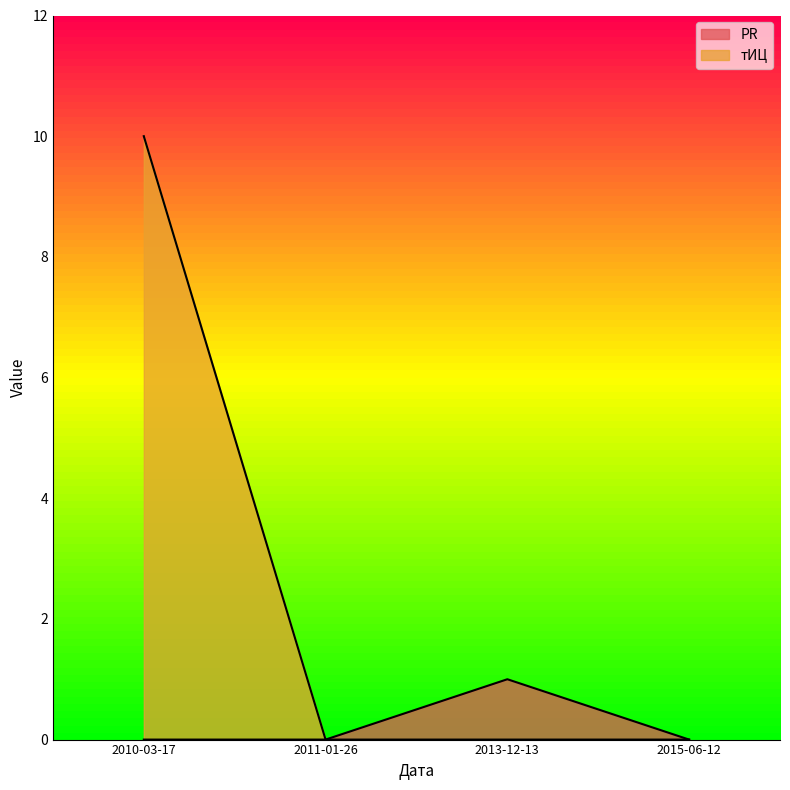

What is the label of the 2nd point from the left?

2011-01-26